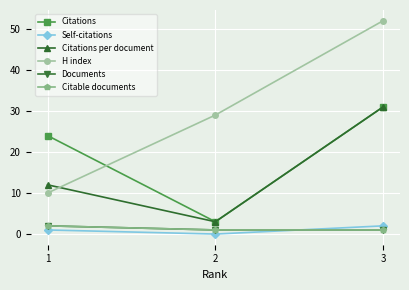

What is the sum of all H index values?

91